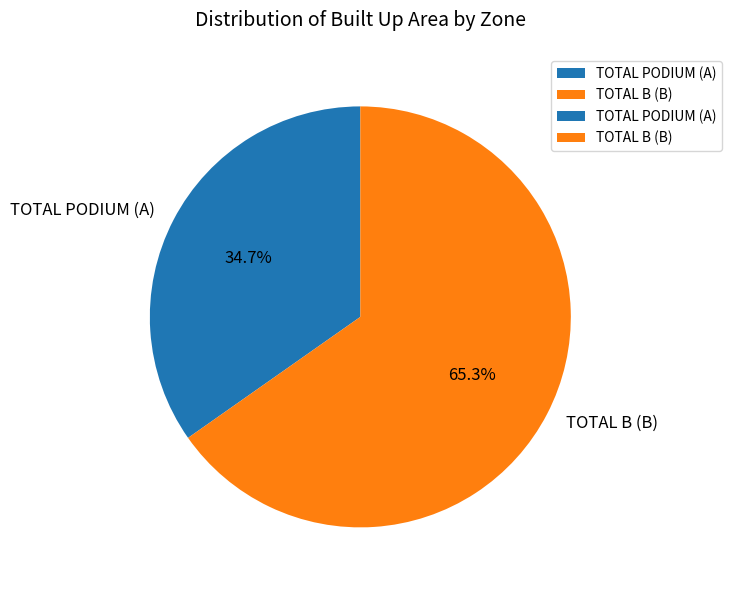

How many slices are in this pie chart?

2